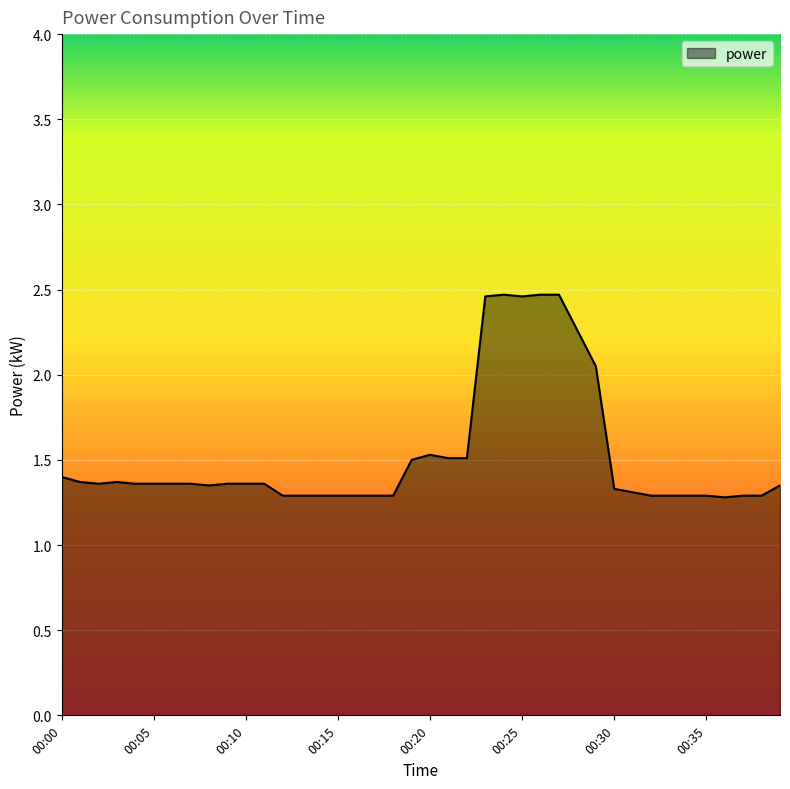

What is the minimum value shown in the chart?

1.3